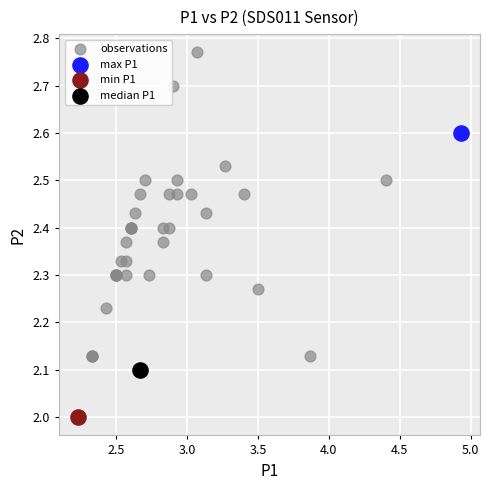

What are all the series names shown in the legend?

observations, max P1, min P1, median P1